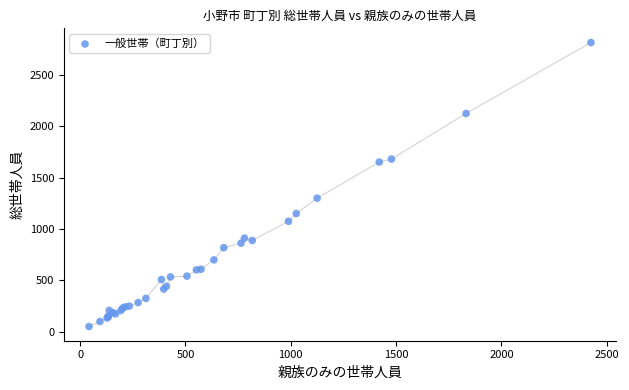

What Y value in the scatter plot is closest to 1433?

1300